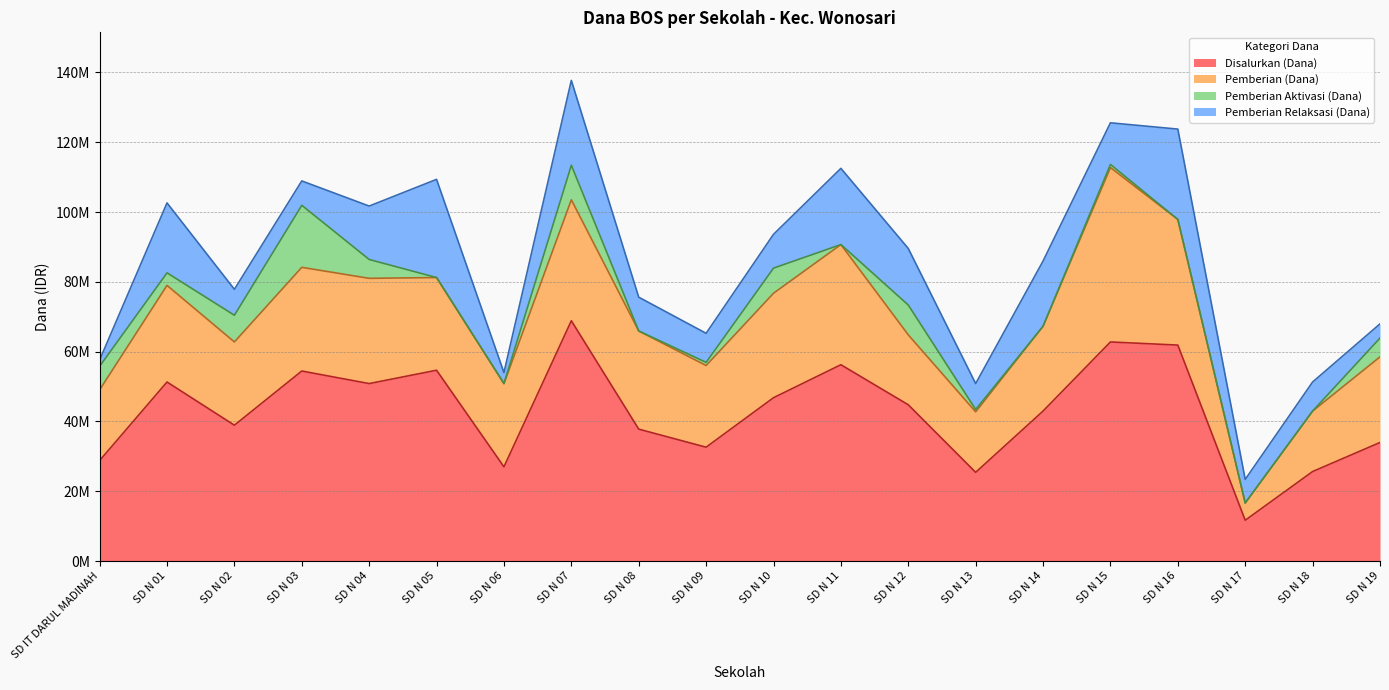

Which series has the widest spread of values?

Disalurkan (Dana)